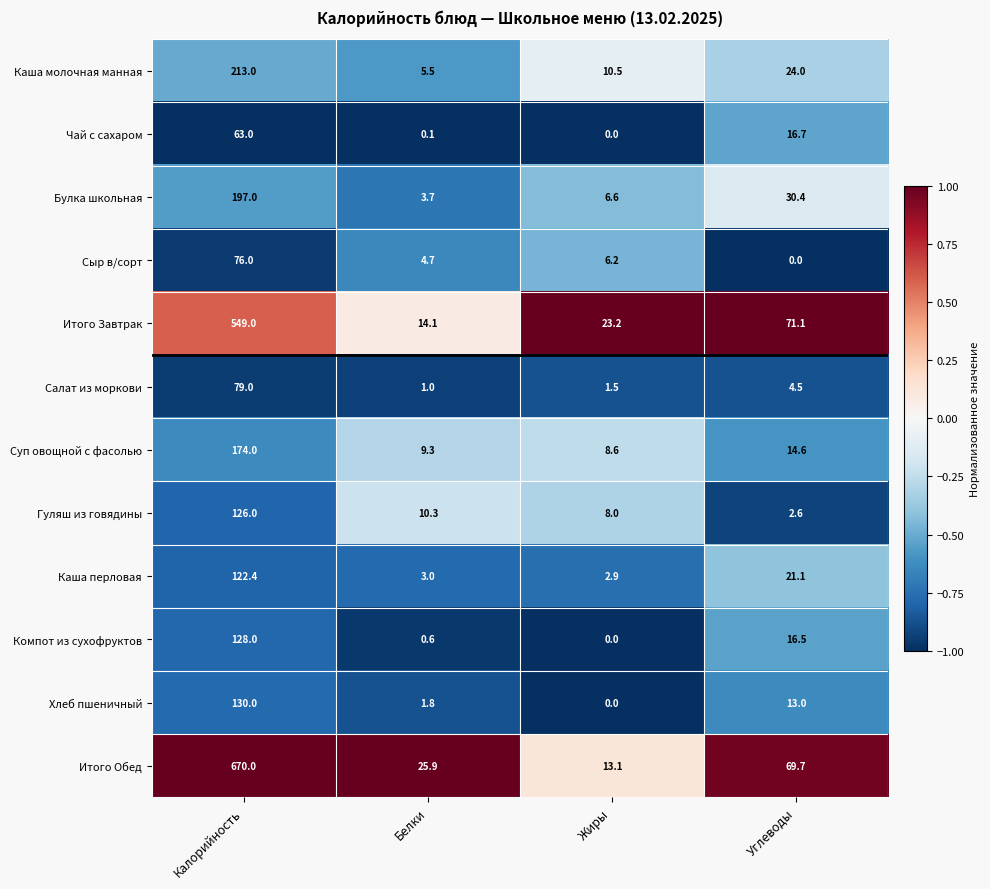

The Каша молочная манная series shows 5.5 at Белки. True or false?

True